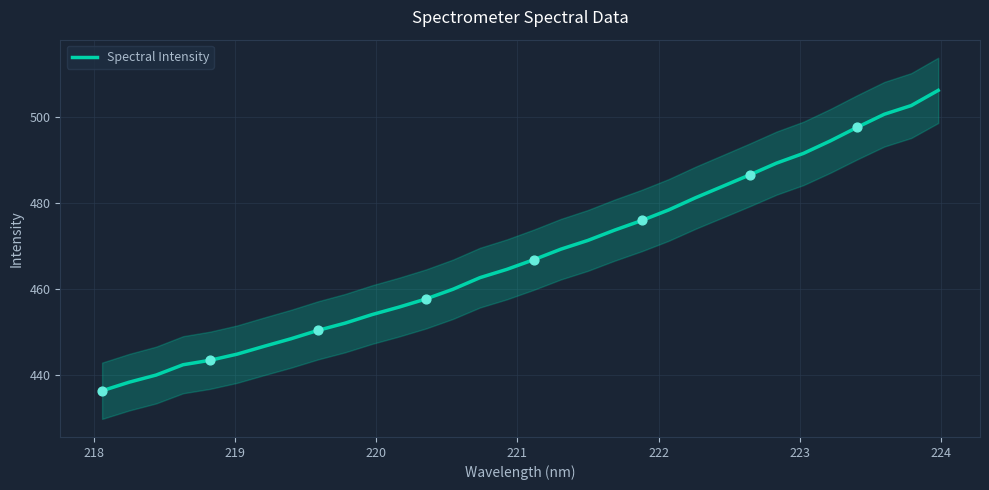

What is the minimum value for Spectral Intensity?

436.4